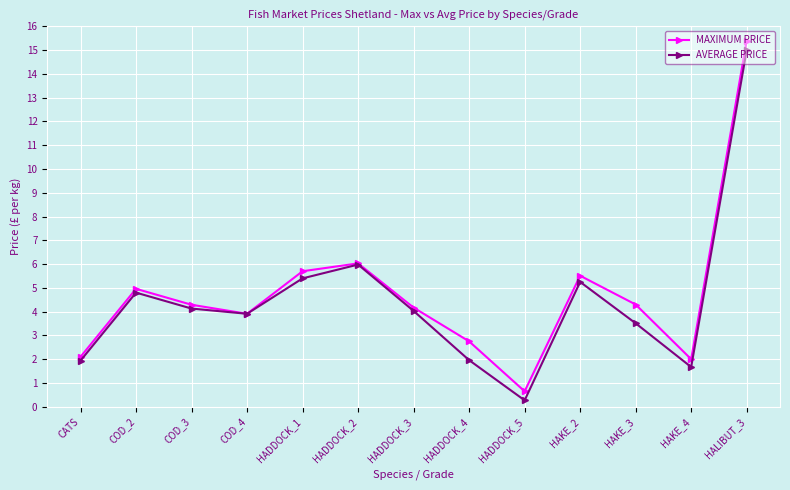

Rank the series at HADDOCK_4 from highest to lowest value.

MAXIMUM PRICE, AVERAGE PRICE